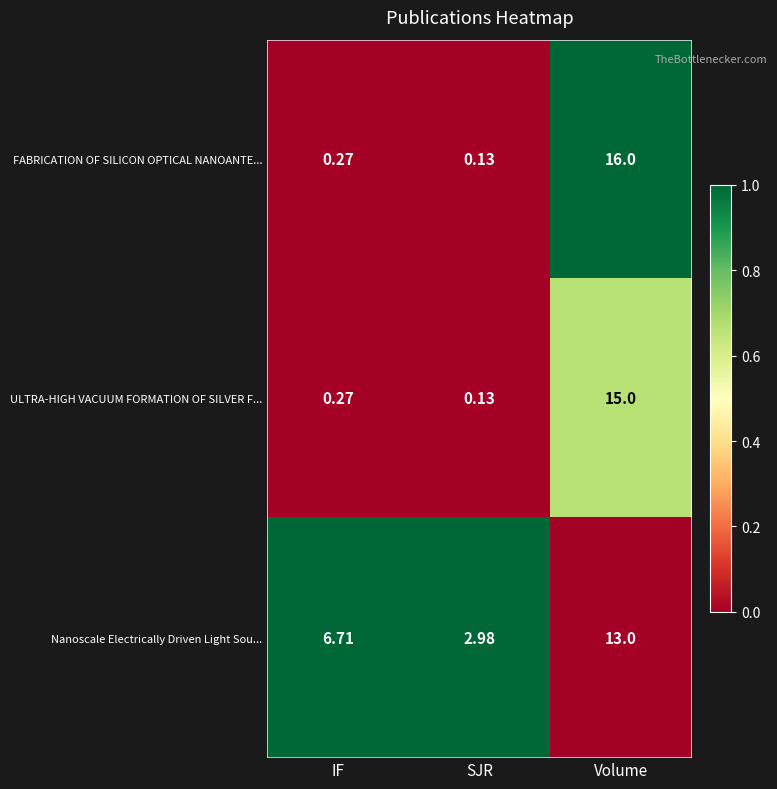

How many series are shown in this chart?

3